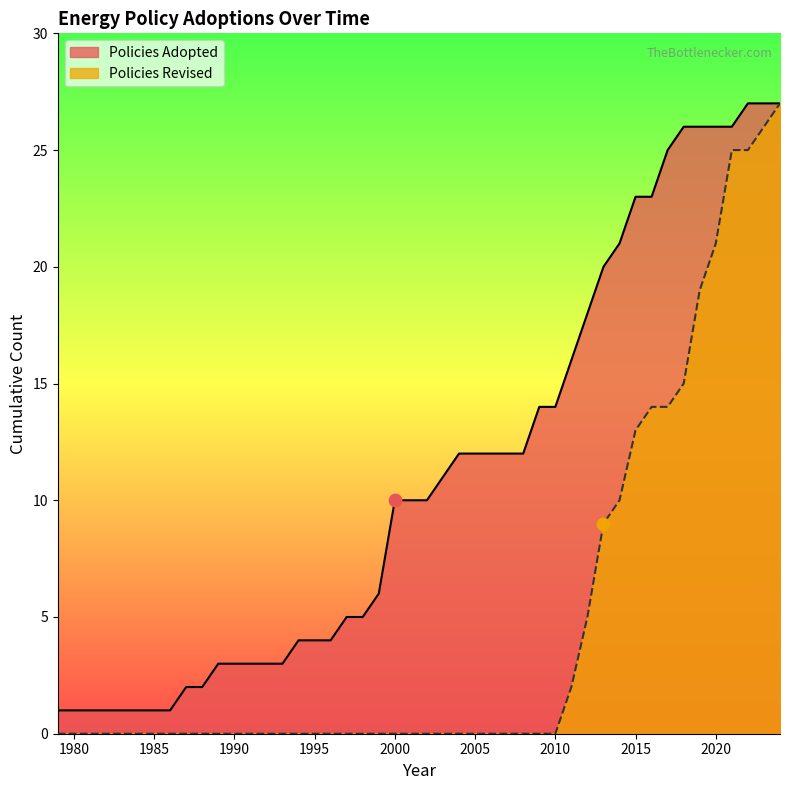

Rank the series by their average value, from lowest to highest.

Policies Revised, Policies Adopted